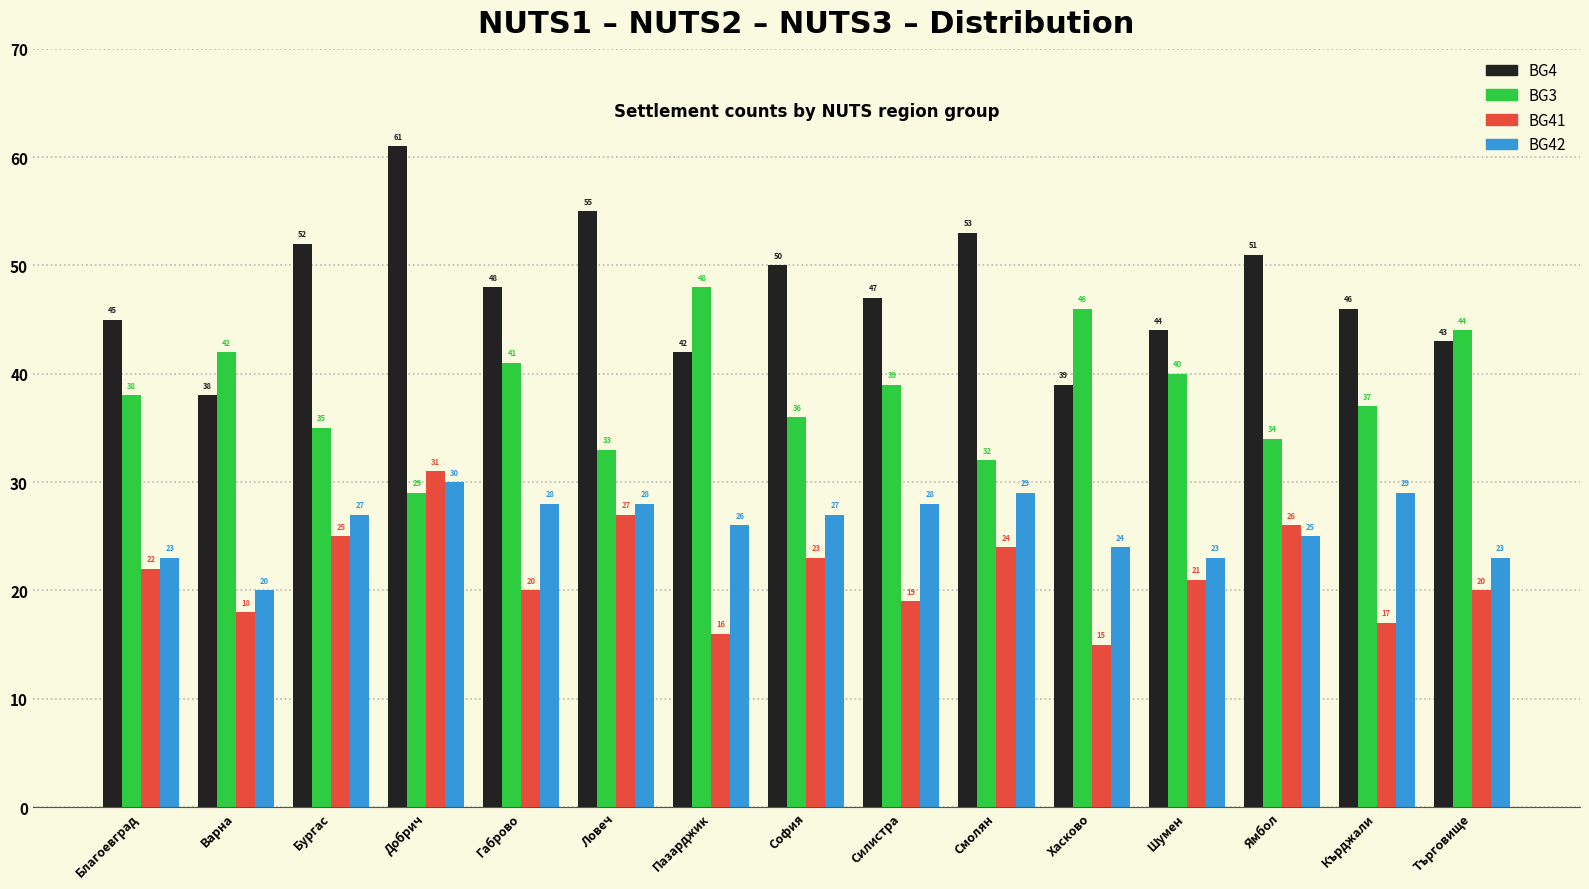

Is the value of BG4 at Хасково greater than the value of BG3 at Пазарджик?

No